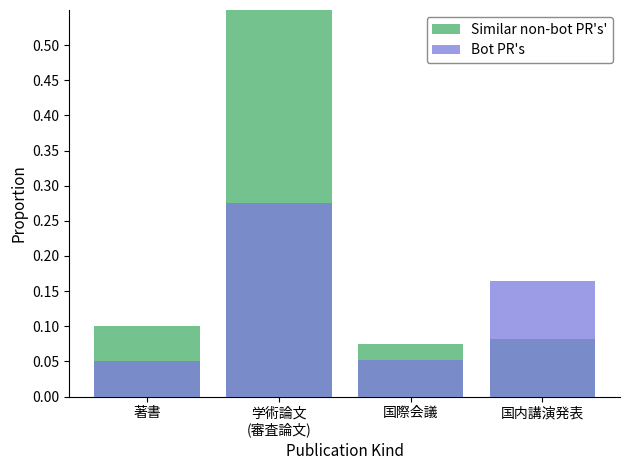

List the labels in order of Similar non-bot PR's' value, largest first.

学術論文
(審査論文), 著書, 国内講演発表, 国際会議